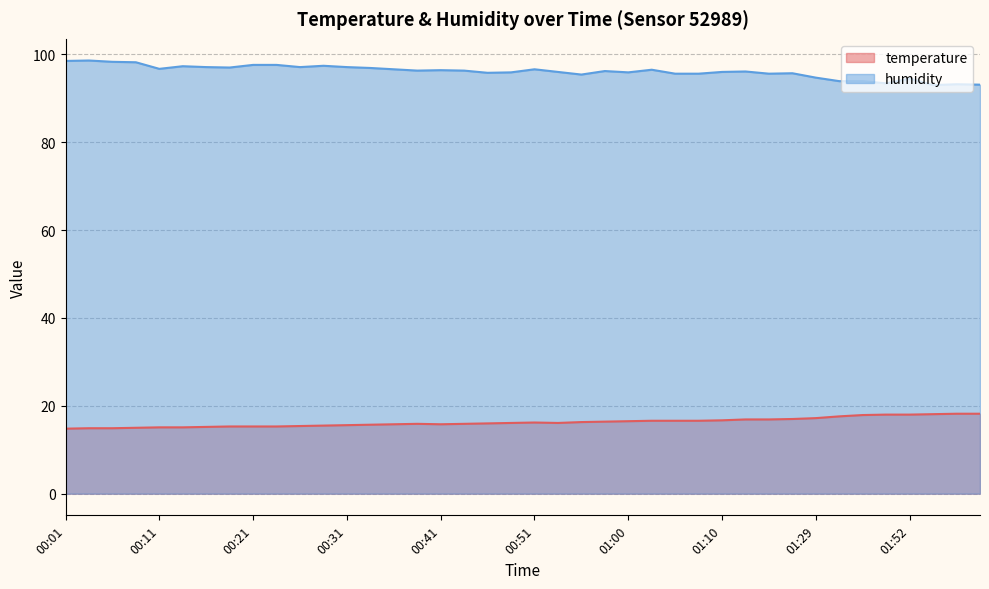

True or false: humidity and temperature intersect in this chart.

False